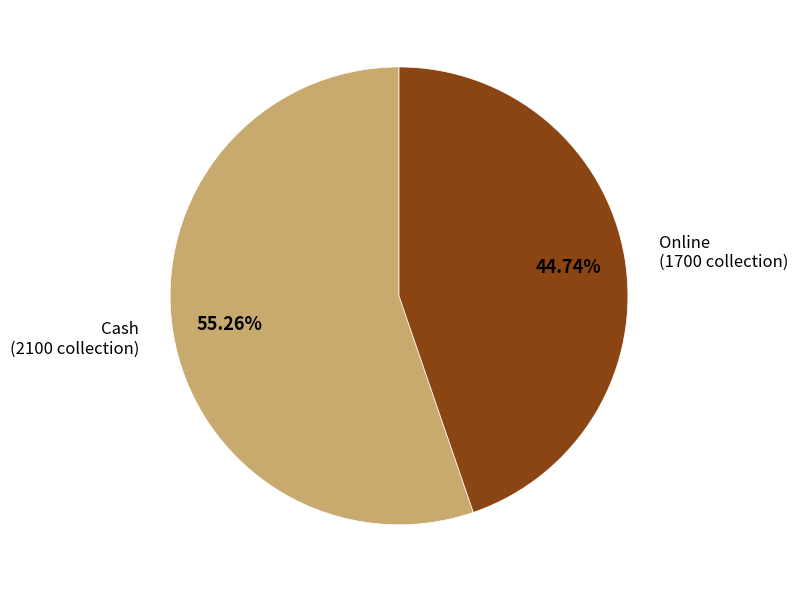

How many segments does this pie chart have?

2